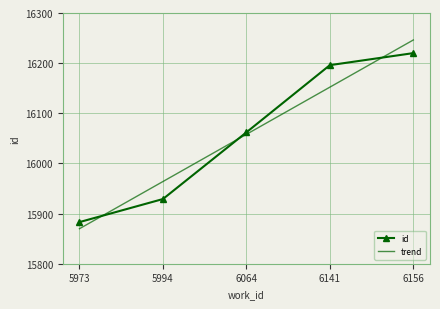

At which category does the chart reach its peak across all series?

6156